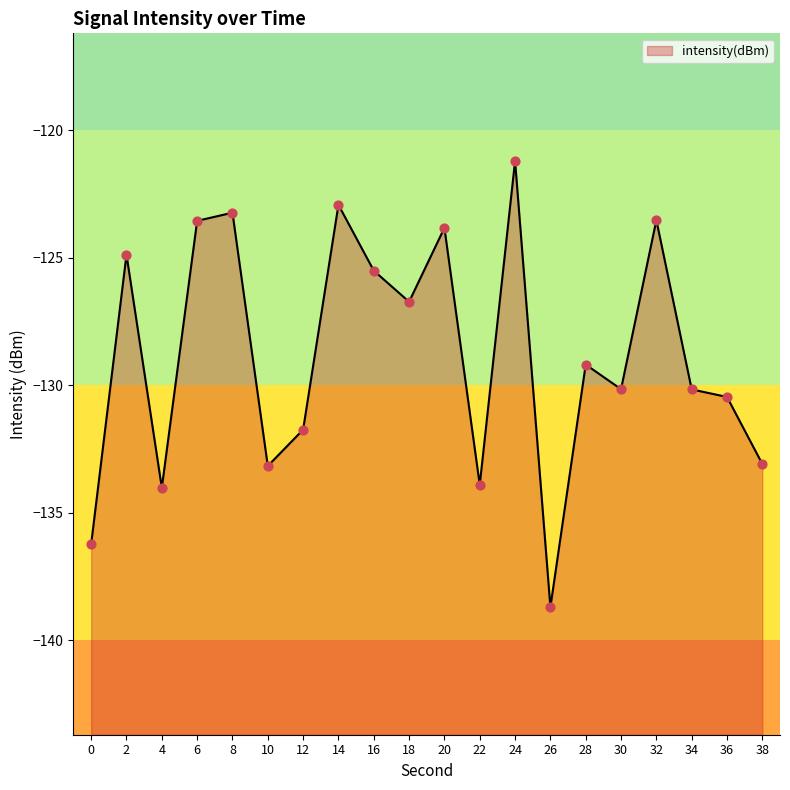

Between 14 and 10, which is larger?

14